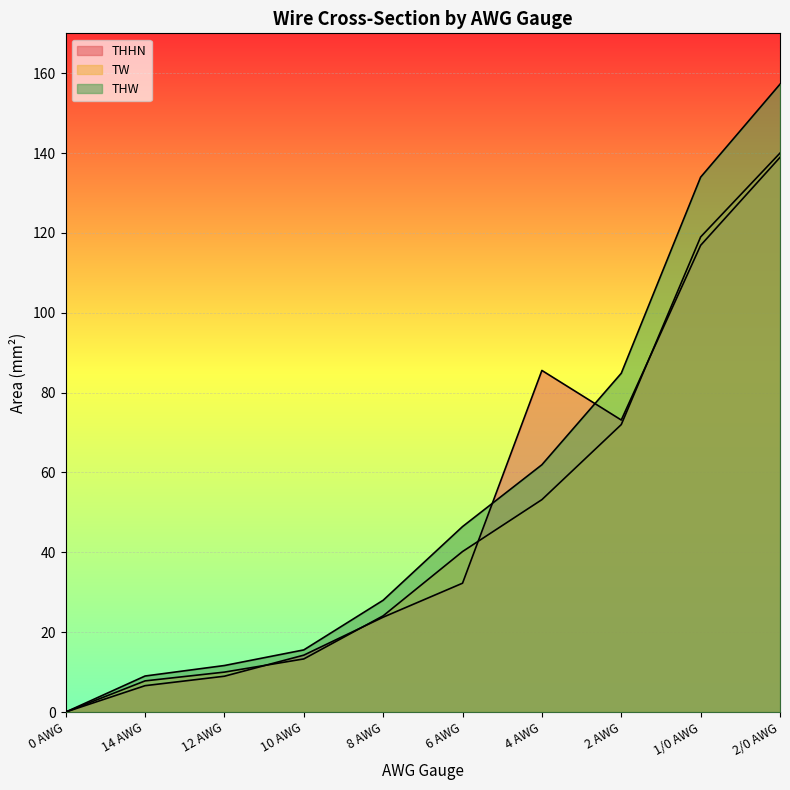

Read the THW value at 1/0 AWG.

134.0